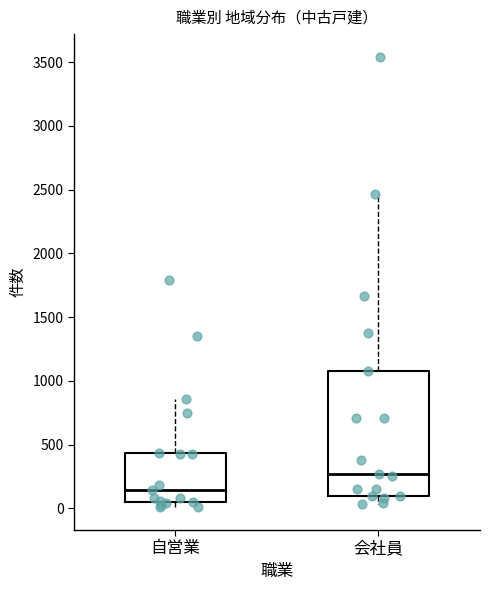

Reading left to right, transcribe this box plot: for each box, give where its median line is, the range the box spans, and where its two whiskers end, as read against the y-axis. The values are not printed on the chart, so give them approximately, as read against the axis.

自営業: median 150, box 50 to 450, whiskers 0 to 850
会社員: median 250, box 100 to 1100, whiskers 50 to 2450